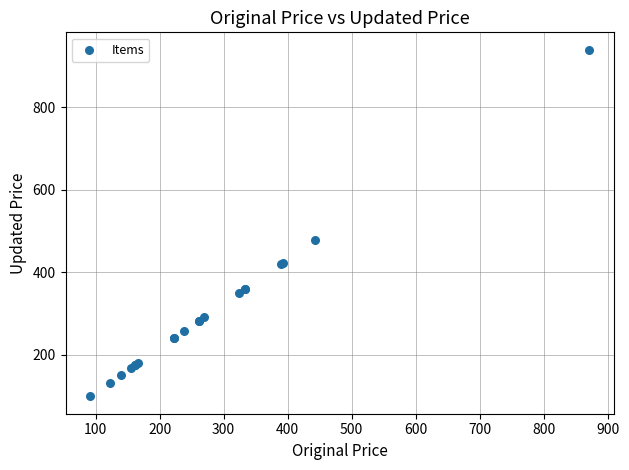

What Y value in the scatter plot is closest to 519?

477.4